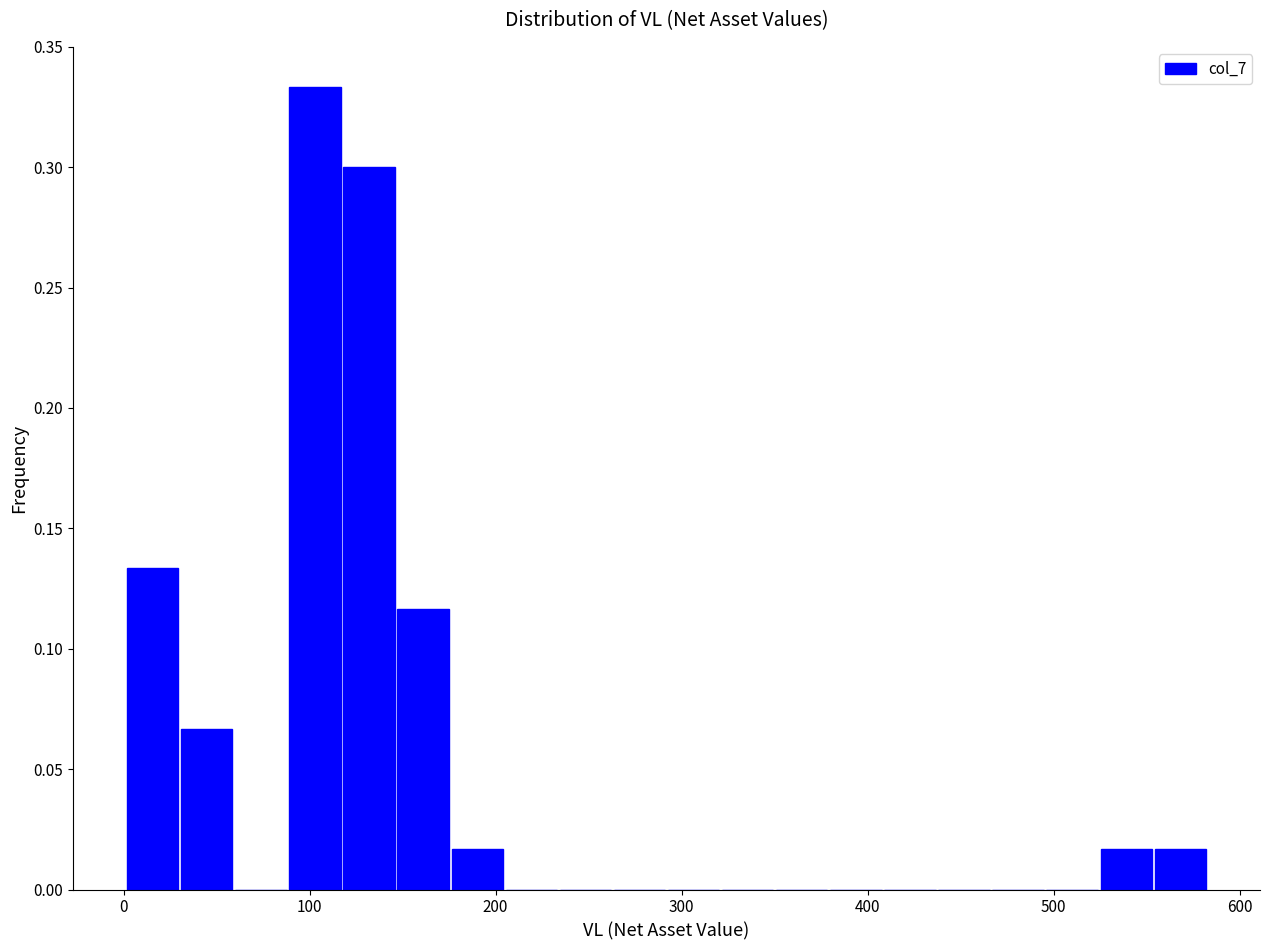

Read against the x-axis, roughly where is the centre of the tallest bar?

100